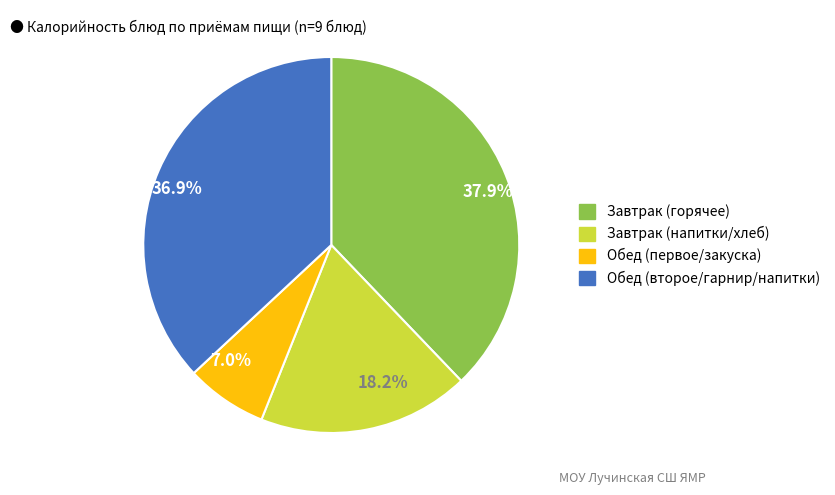

How many slices are in this pie chart?

4